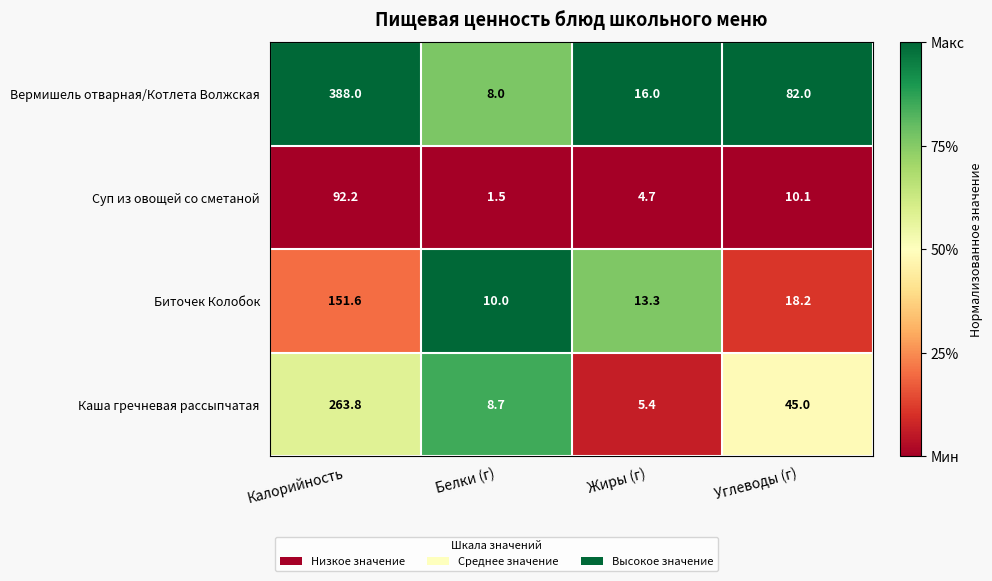

How many data points does each series have?

4